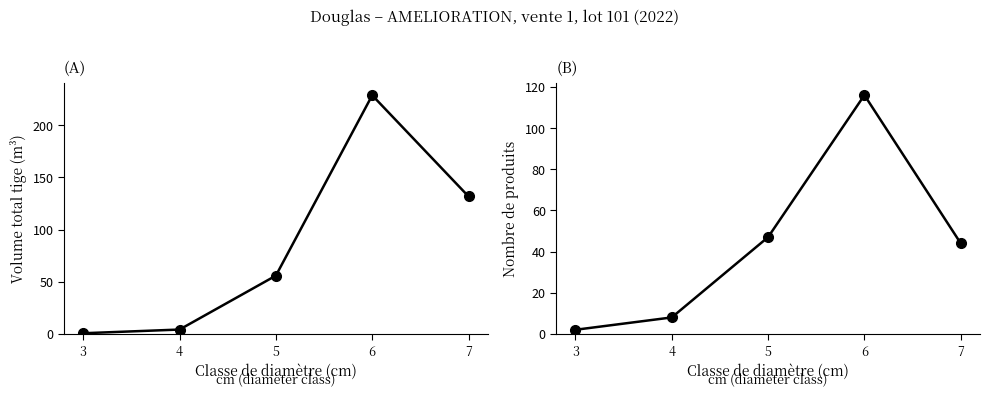

Between which two adjacent categories do produit_nbre and produit_vtgr first intersect?

4 and 5